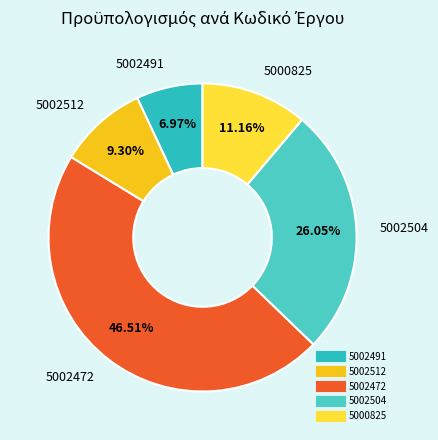

Between 5002504 and 5002512, which is larger?

5002504